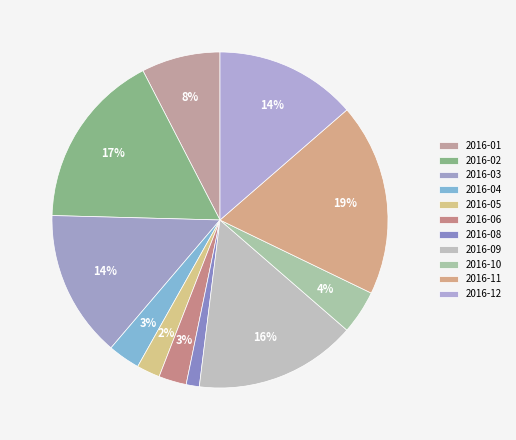

Does 2016-02 represent more than half of the total?

No